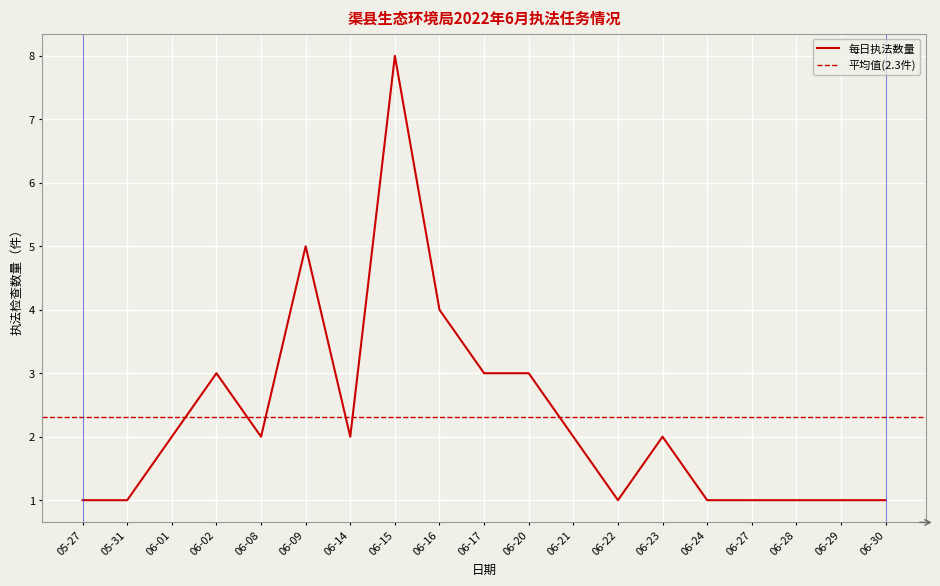

The 每日执法数量 series shows 0 at 06-28. True or false?

False